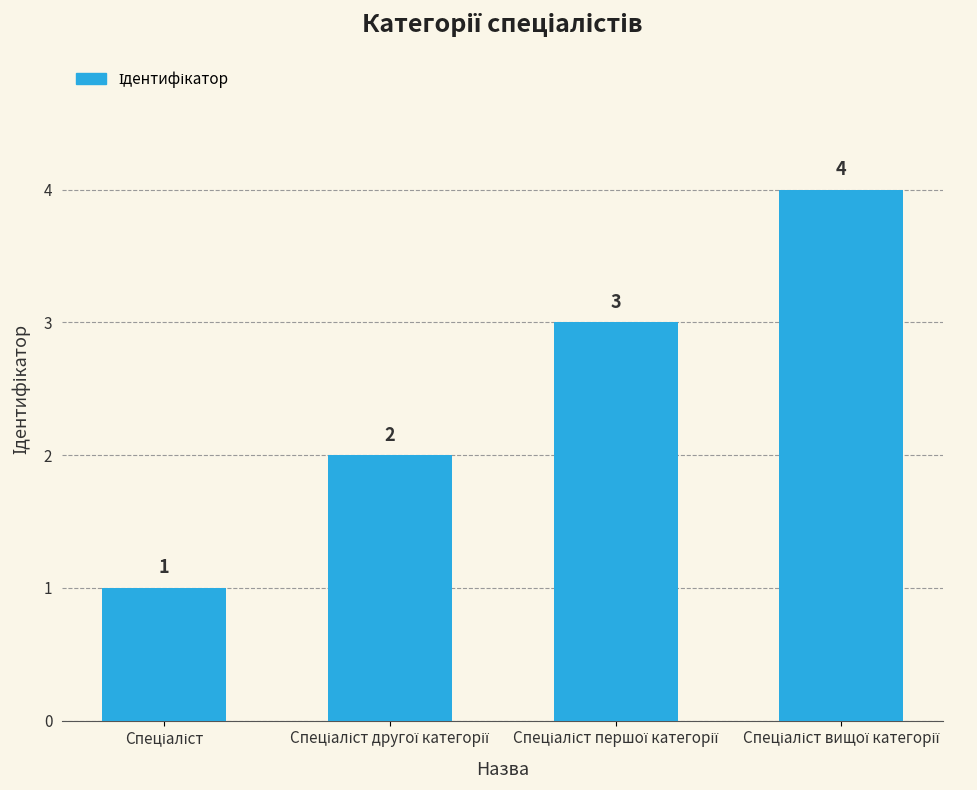

Count the values in the range 2 to 4.

3